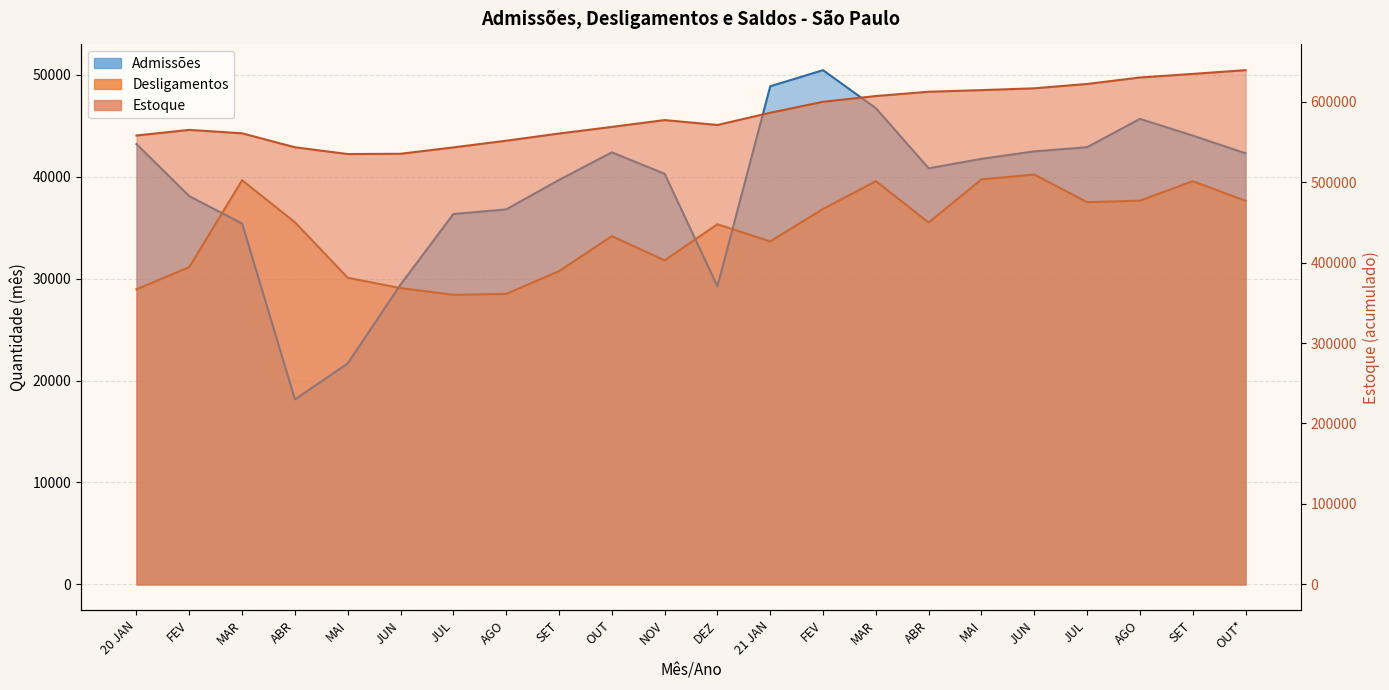

Is it true that Desligamentos equals 15903 at MAI?

False